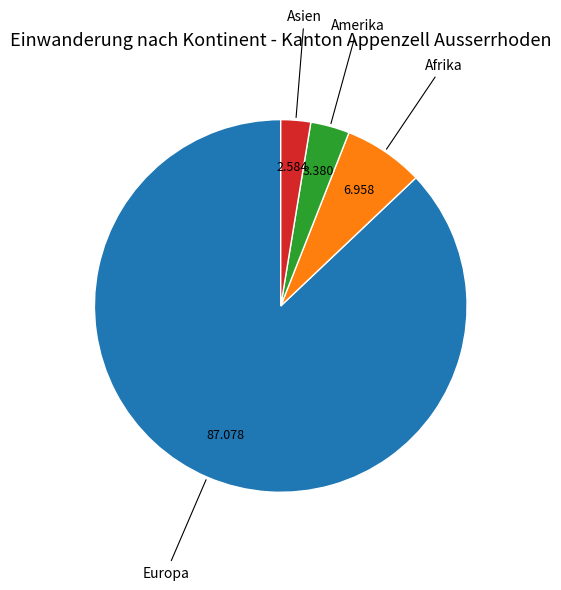

Is there any slice that represents more than half of the pie?

Yes